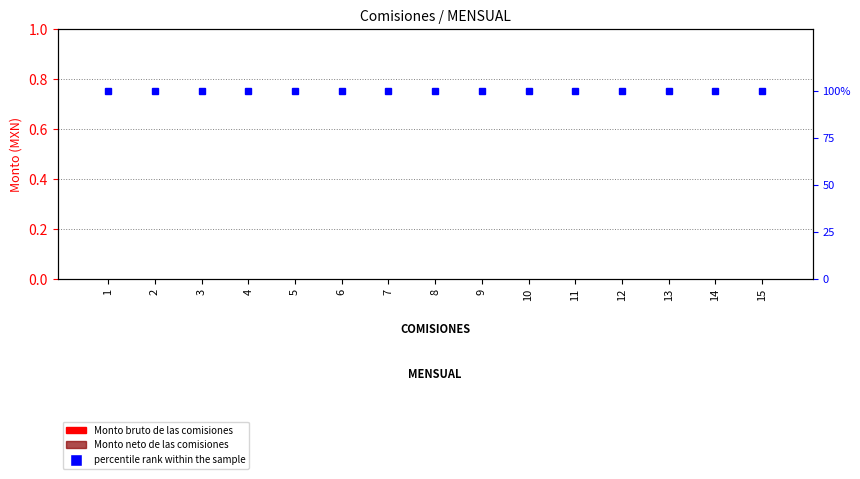

Rank the series by their maximum value, from highest to lowest.

percentile rank within the sample, Monto bruto de las comisiones, Monto neto de las comisiones